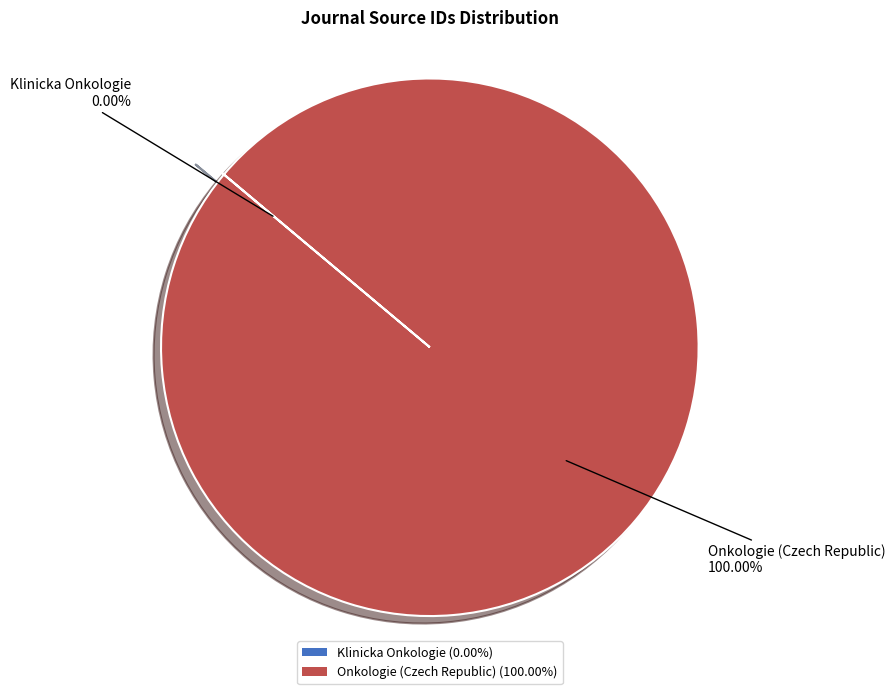

Which slice represents more than half of the pie?

Onkologie (Czech Republic)